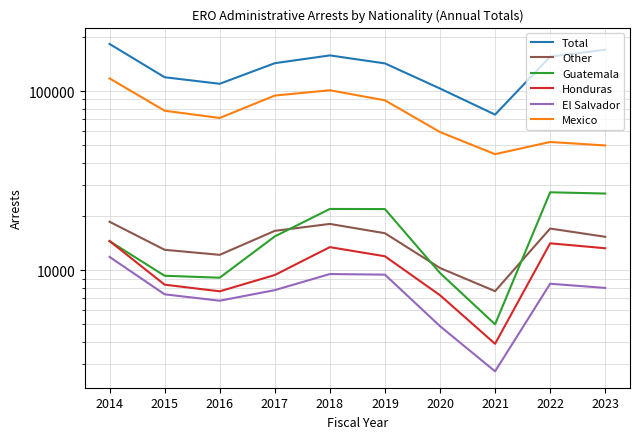

What is the average value of the Mexico series?

75744